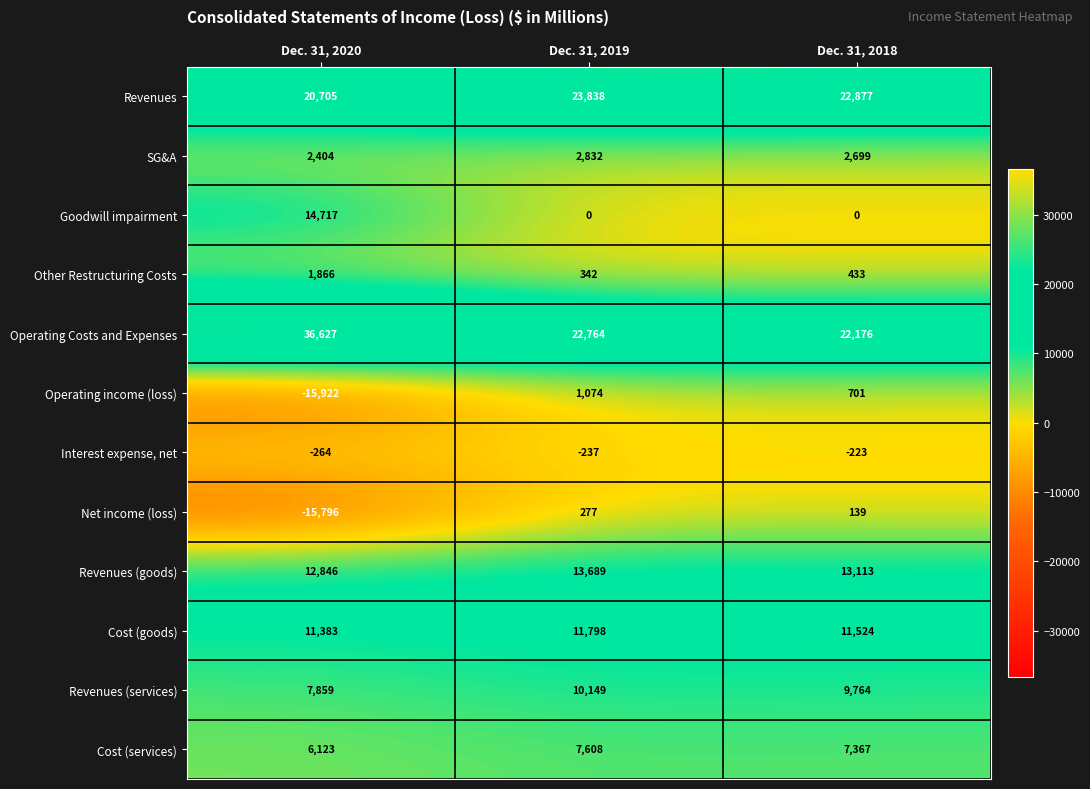

At which category does the chart reach its minimum across all series?

Dec. 31, 2020